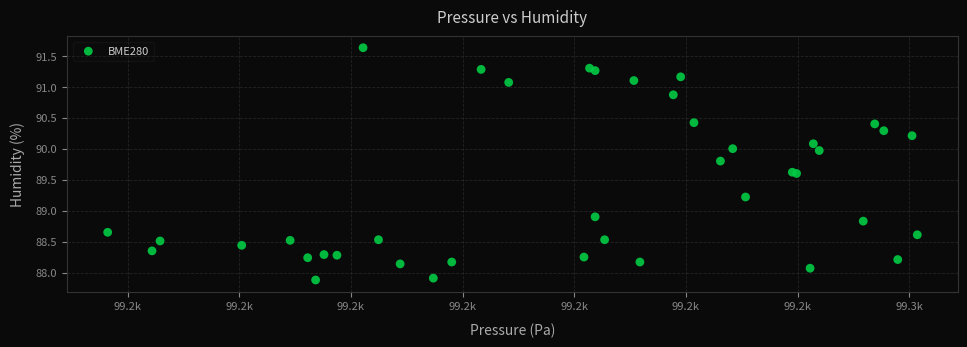

What Y value in the scatter plot is closest to 89?

88.9